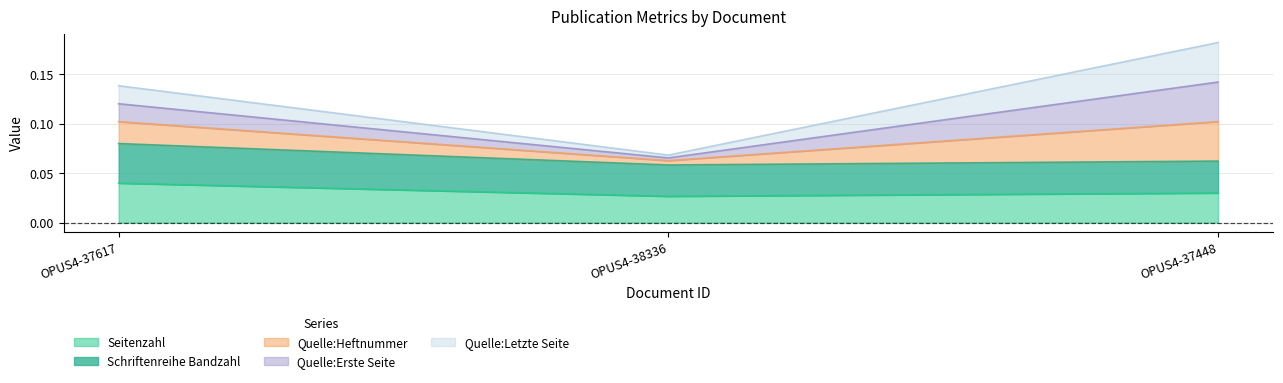

Which has a higher value, OPUS4-38336 or OPUS4-37448?

OPUS4-37448